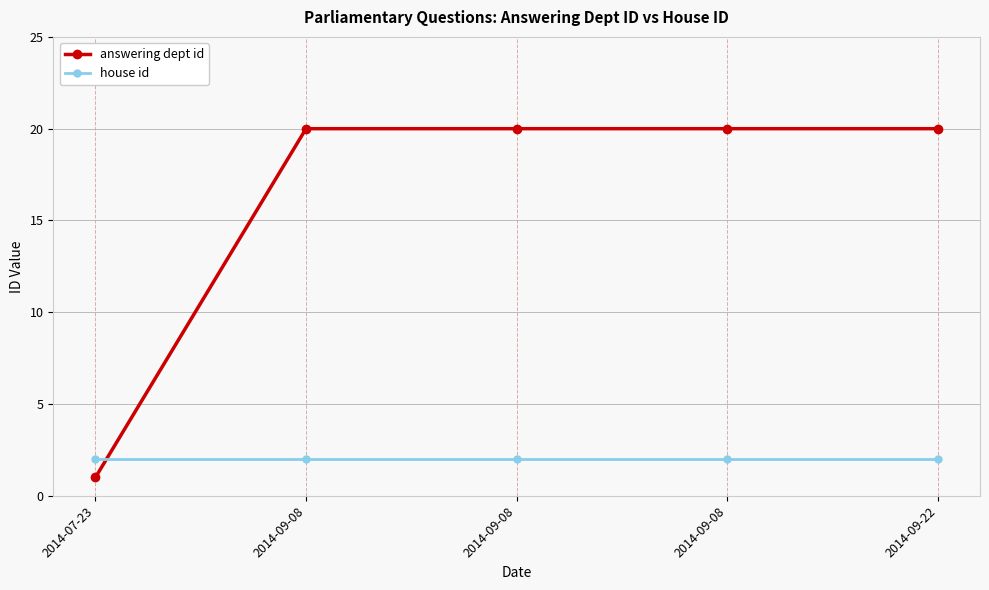

What are all the series names shown in the legend?

answering dept id, house id